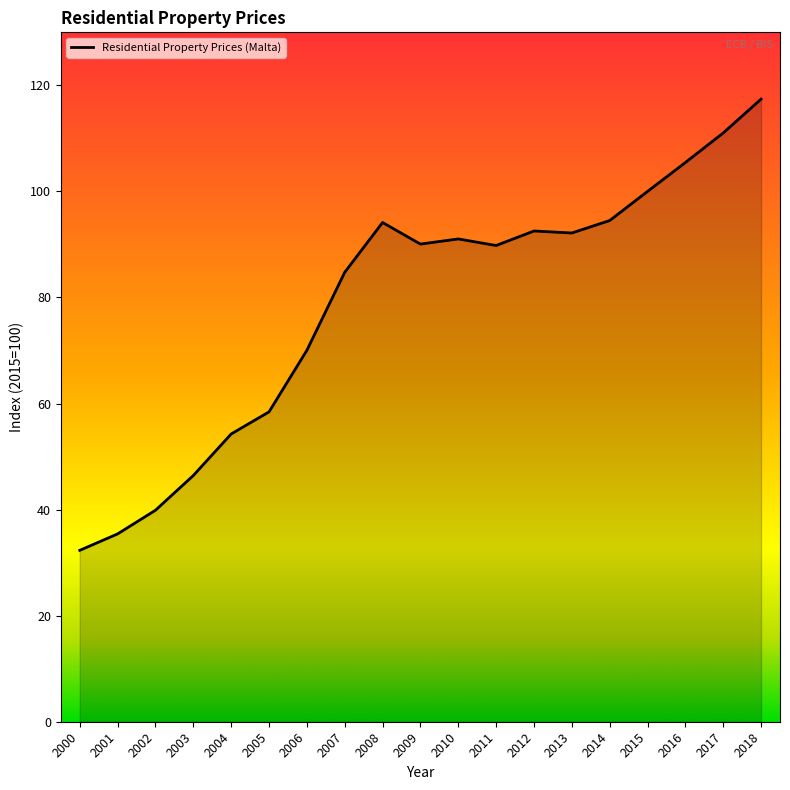

Does the chart display data point markers on the line(s)?

No